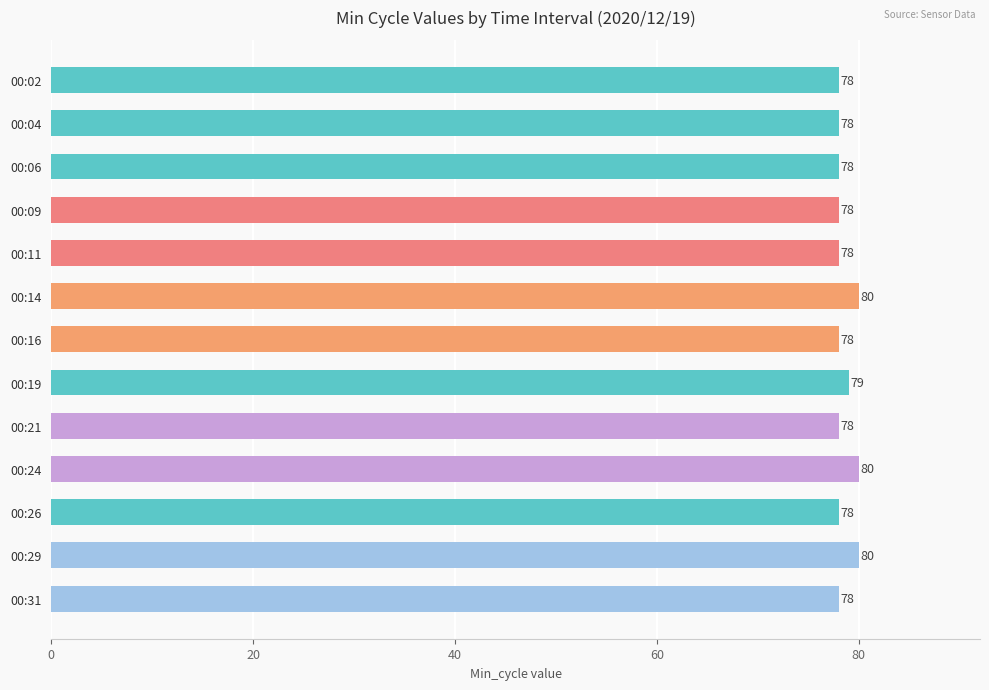

What is the value of the 13th bar from the top?

78